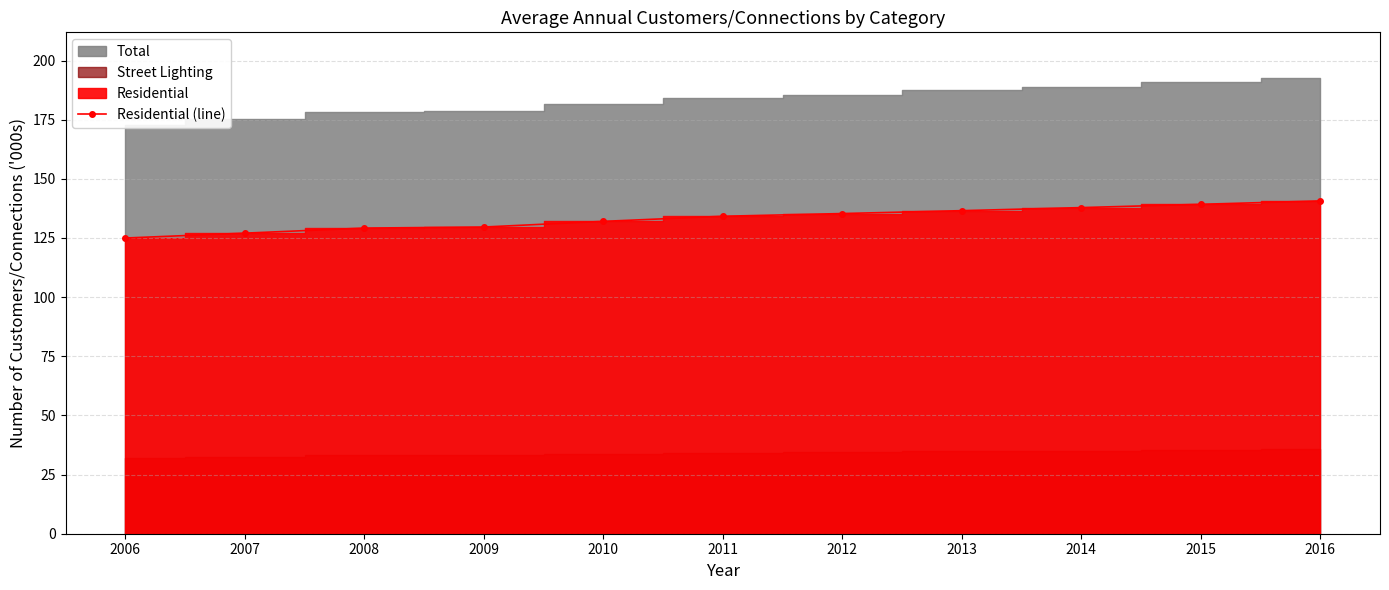

What is the sum of the values at 2010 and 2009?

261.6